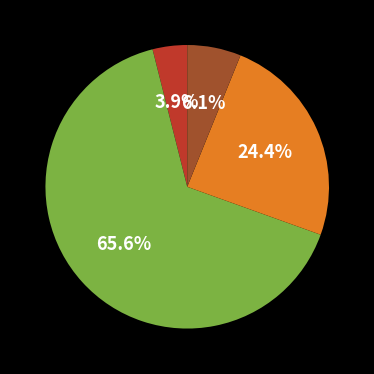

Is there a majority slice in this chart?

Yes